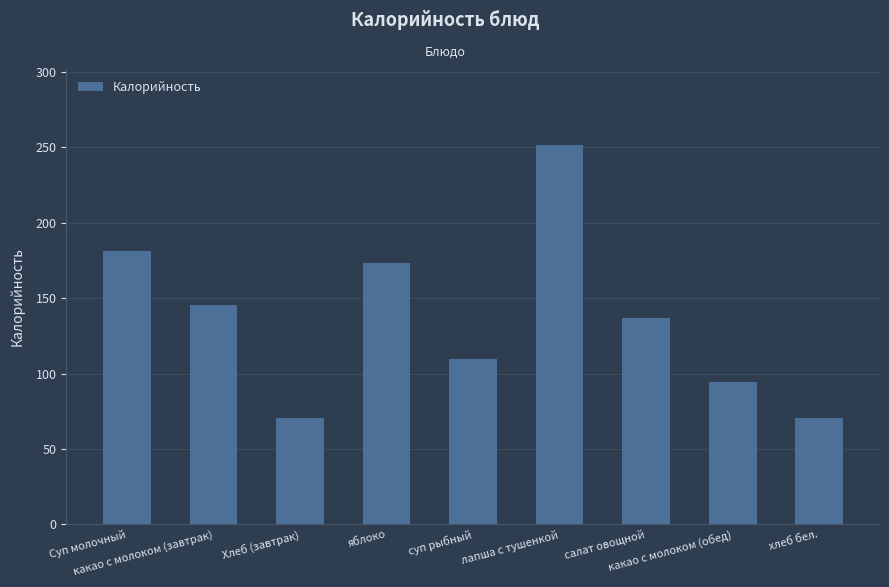

What is the change in value from какао с молоком (завтрак) to лапша с тушенкой?

+106.2